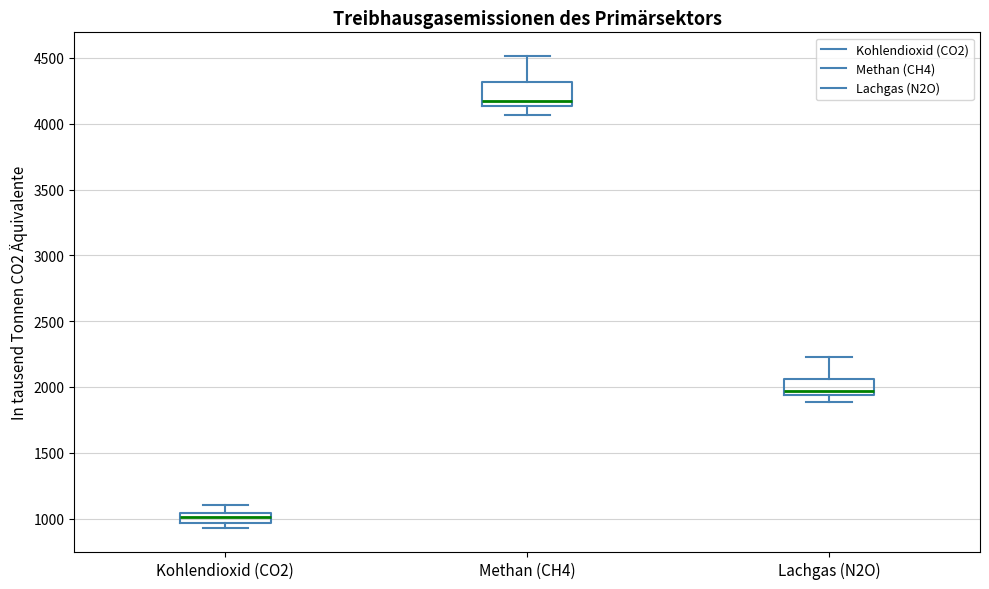

Which box is the tallest, from its lower edge to its upper edge?

Methan (CH4)